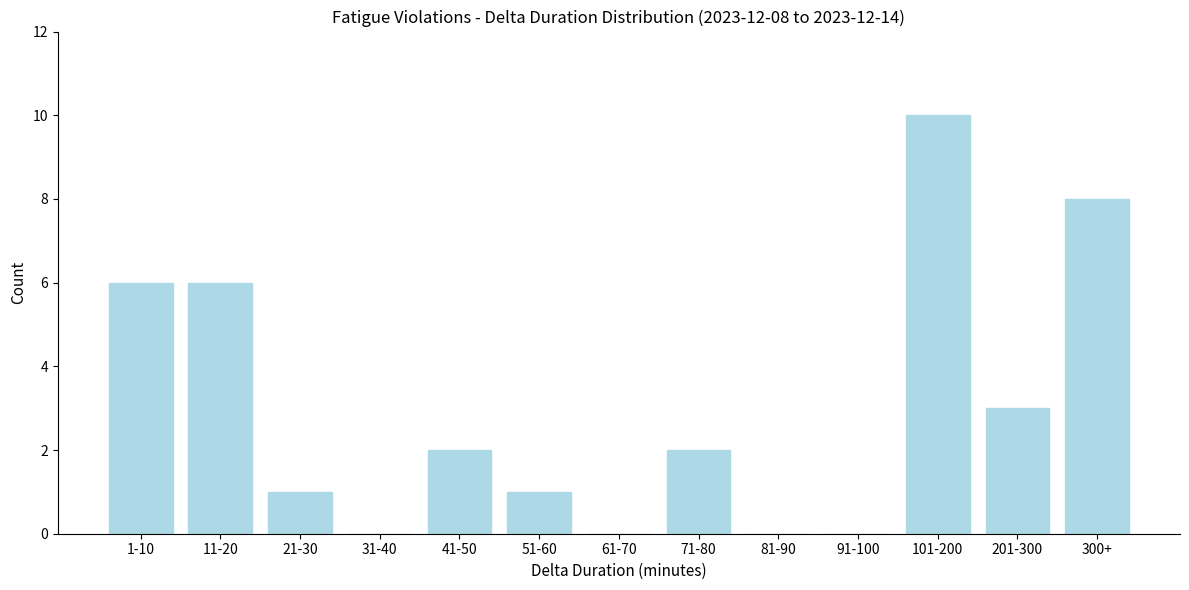

Reading left to right, transcribe all the data shown in this chart.

1-10=6	11-20=6	21-30=1	31-40=0	41-50=2	51-60=1	61-70=0	71-80=2	81-90=0	91-100=0	101-200=10	201-300=3	300+=8